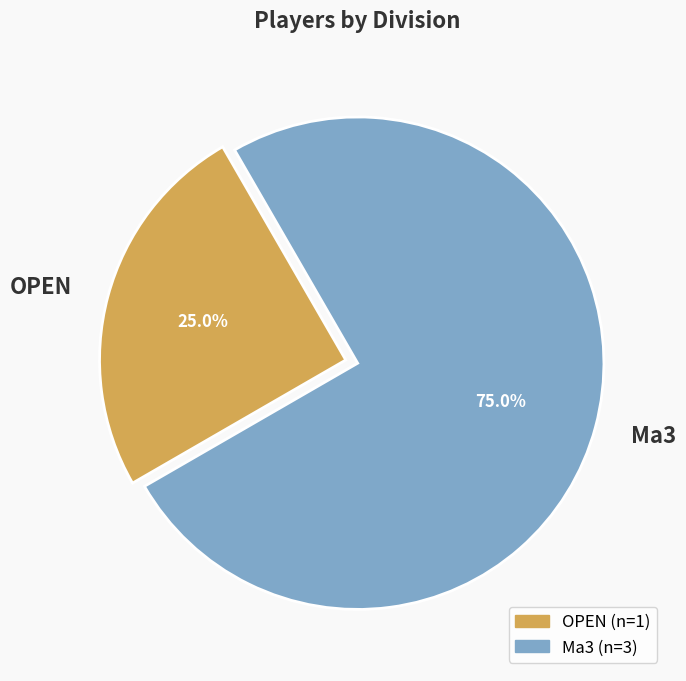

Does any single category account for the majority?

Yes